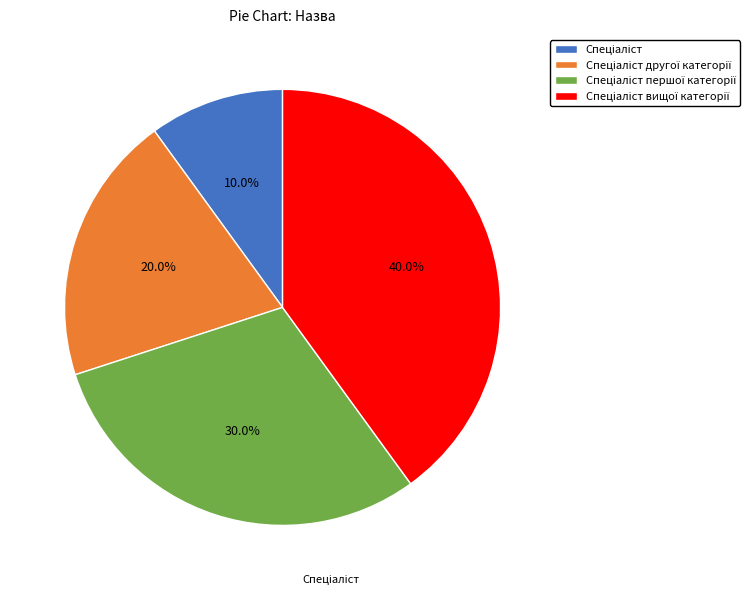

To the nearest percent, what is the average slice percentage?

25%